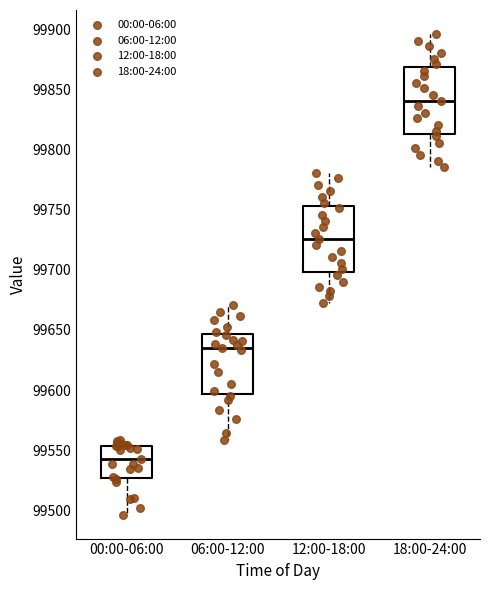

Reading left to right, read every box against the y-axis: the position of its median line, the range the box covers, and the ends of its whiskers. The values are not printed on the chart, so give them approximately, as read against the axis.

00:00-06:00: median 99545, box 99525 to 99555, whiskers 99495 to 99560
06:00-12:00: median 99635, box 99595 to 99645, whiskers 99560 to 99670
12:00-18:00: median 99725, box 99700 to 99755, whiskers 99670 to 99780
18:00-24:00: median 99840, box 99815 to 99870, whiskers 99785 to 99895